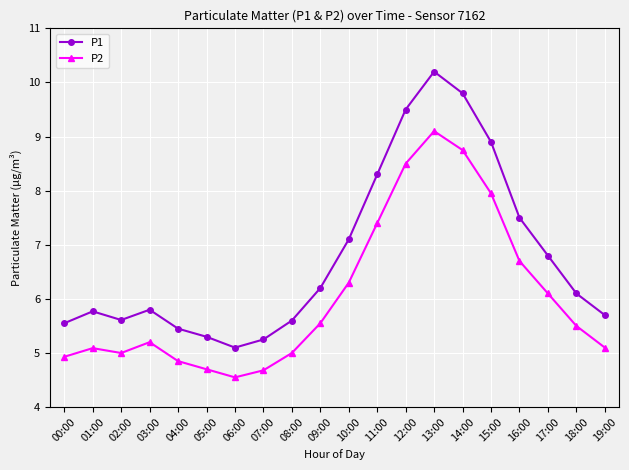

How many lines are shown in the chart?

2